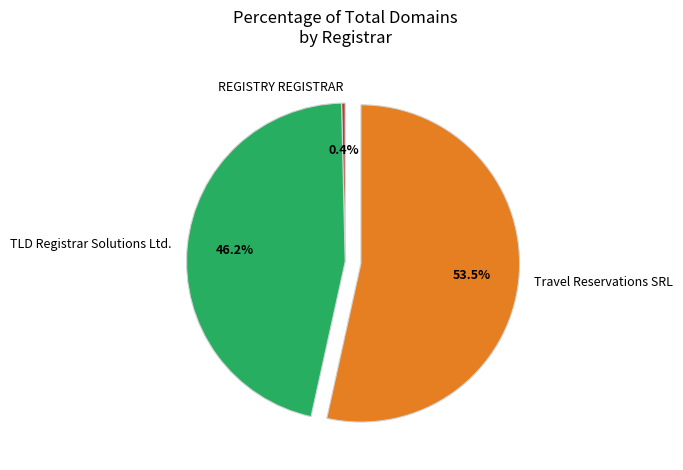

What is the majority slice?

Travel Reservations SRL